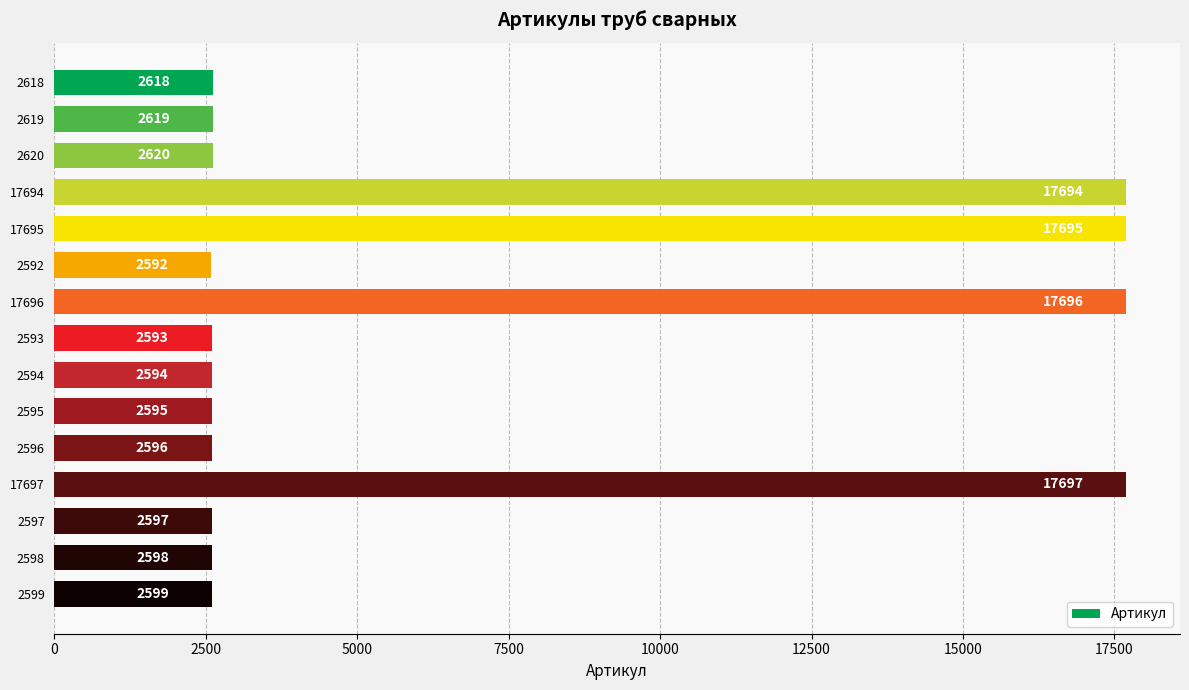

Reading top to bottom, extract all data points from this chart.

2618=2618	2619=2619	2620=2620	17694=17694	17695=17695	2592=2592	17696=17696	2593=2593	2594=2594	2595=2595	2596=2596	17697=17697	2597=2597	2598=2598	2599=2599